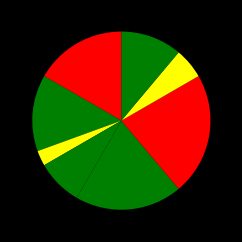

How many slices are in this pie chart?

8